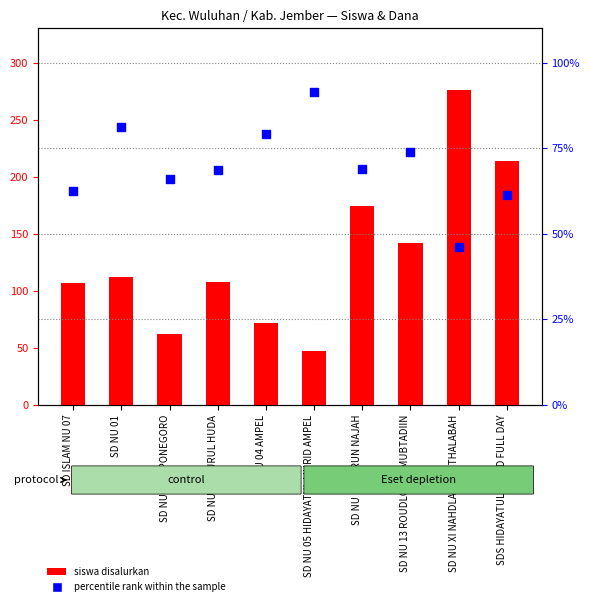

What are all the series names shown in the legend?

siswa disalurkan, percentile rank within the sample